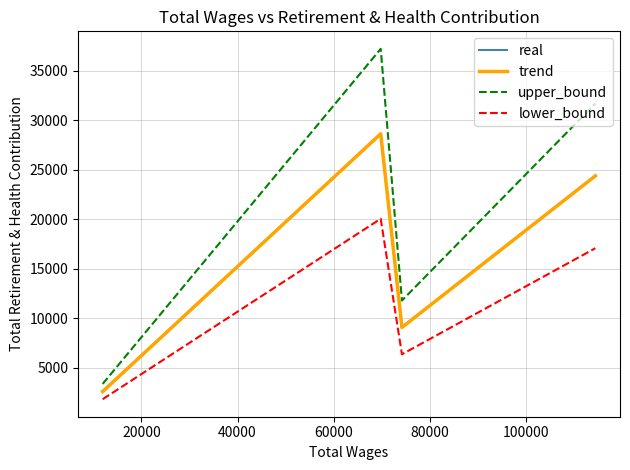

Which series has the largest total across all categories?

upper_bound